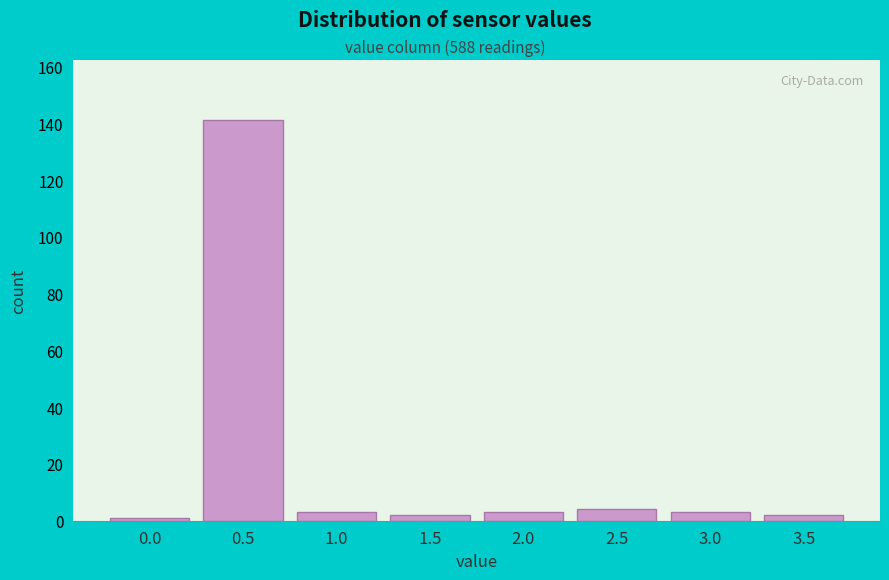

Reading left to right, what are all the values shown in this chart?

1	141	3	2	3	4	3	2